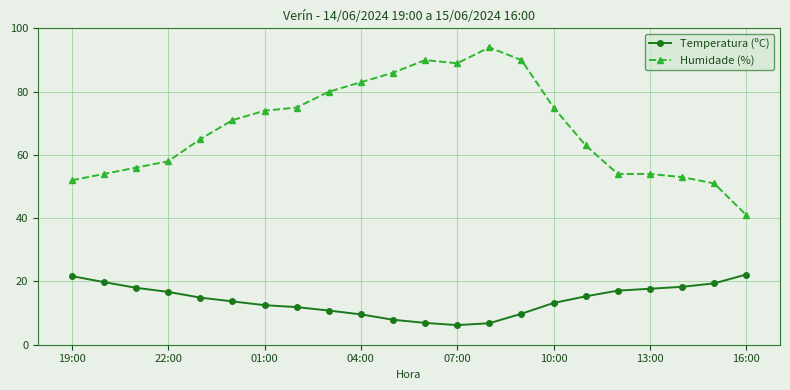

What are all the series names shown in the legend?

Temperatura (ºC), Humidade (%)